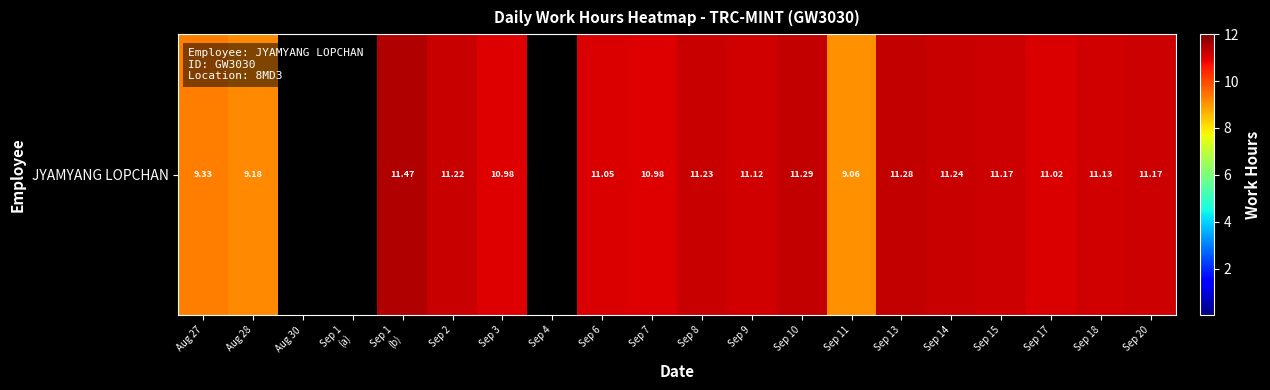

What is the change in value from Sep 2 to Sep 7?

-0.2